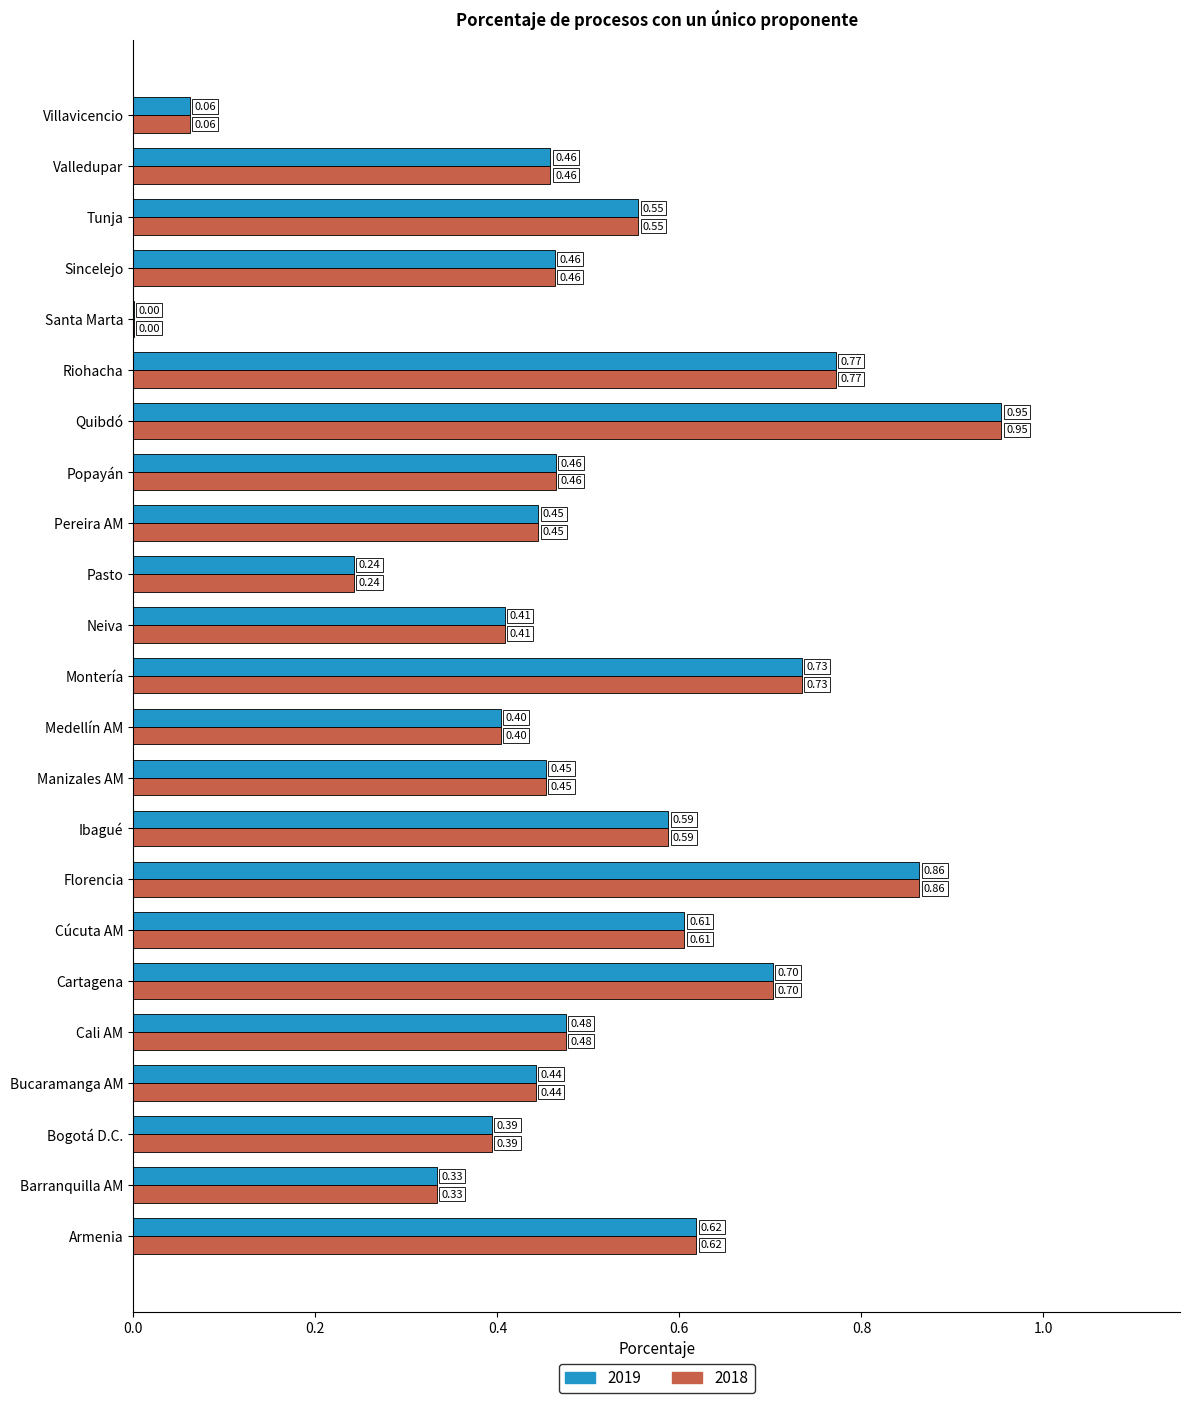

Where is 2019 nearest to the value 0?

Santa Marta